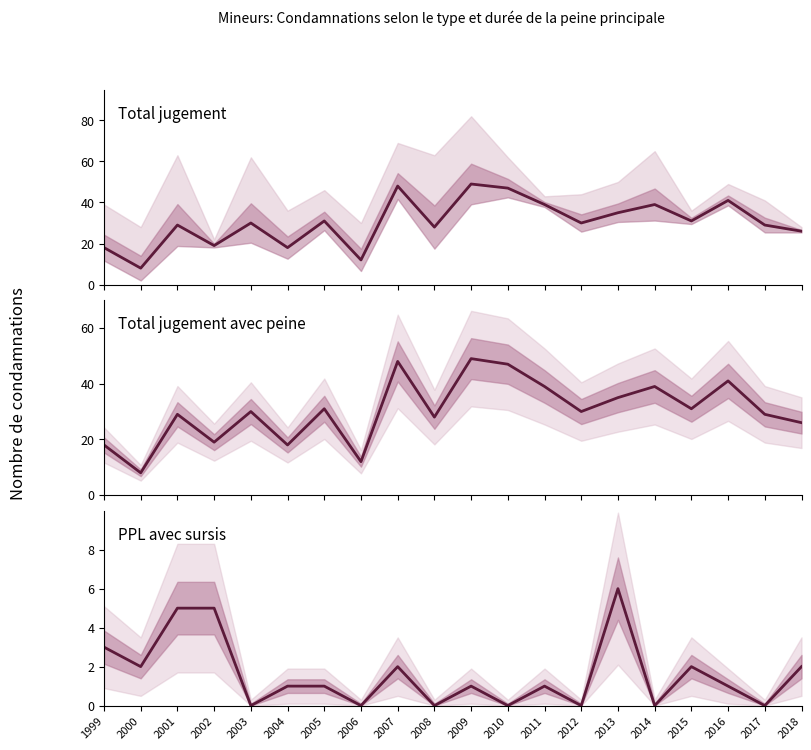

The value of Total jugement avec peine at 2007 is 48. True or false?

True